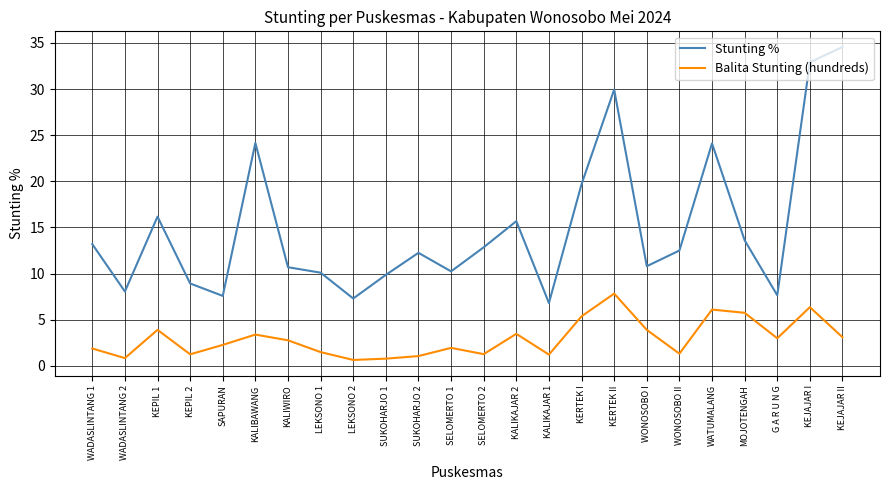

Which series has the widest spread of values?

Stunting %